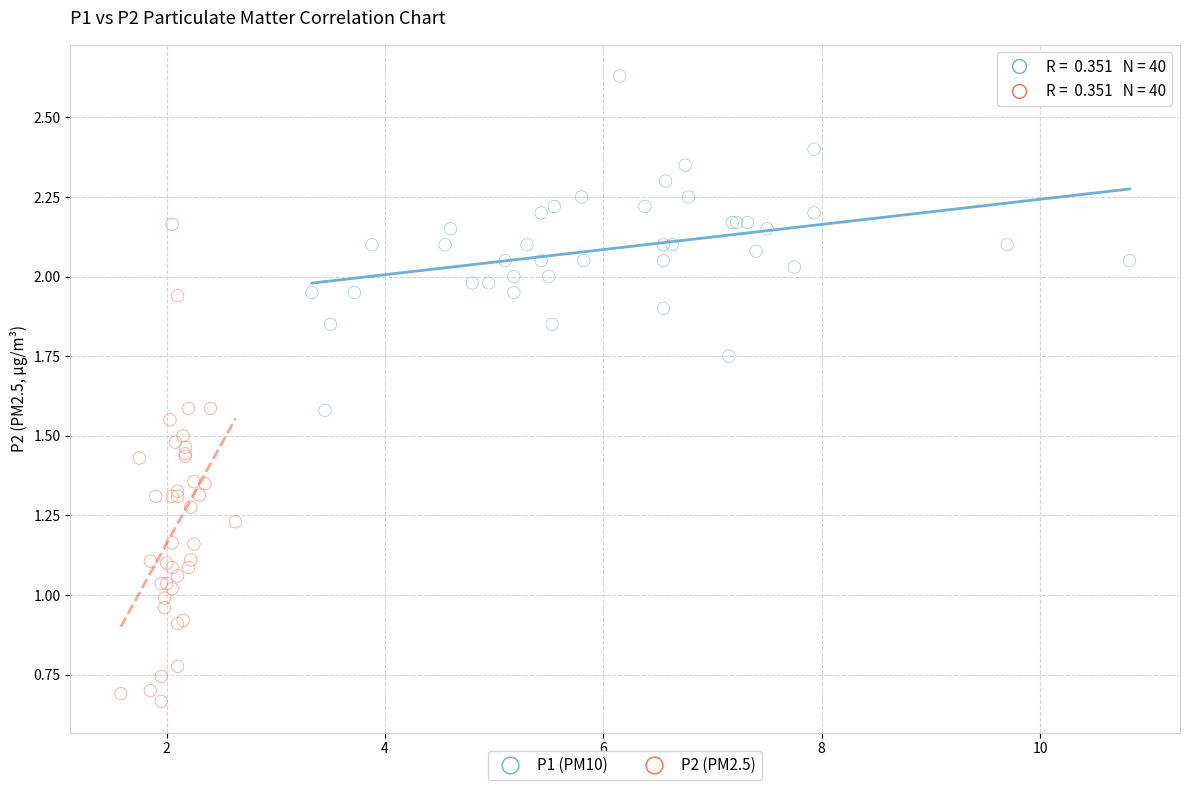

Which series has the largest Y range (max minus min)?

P2 (PM2.5)